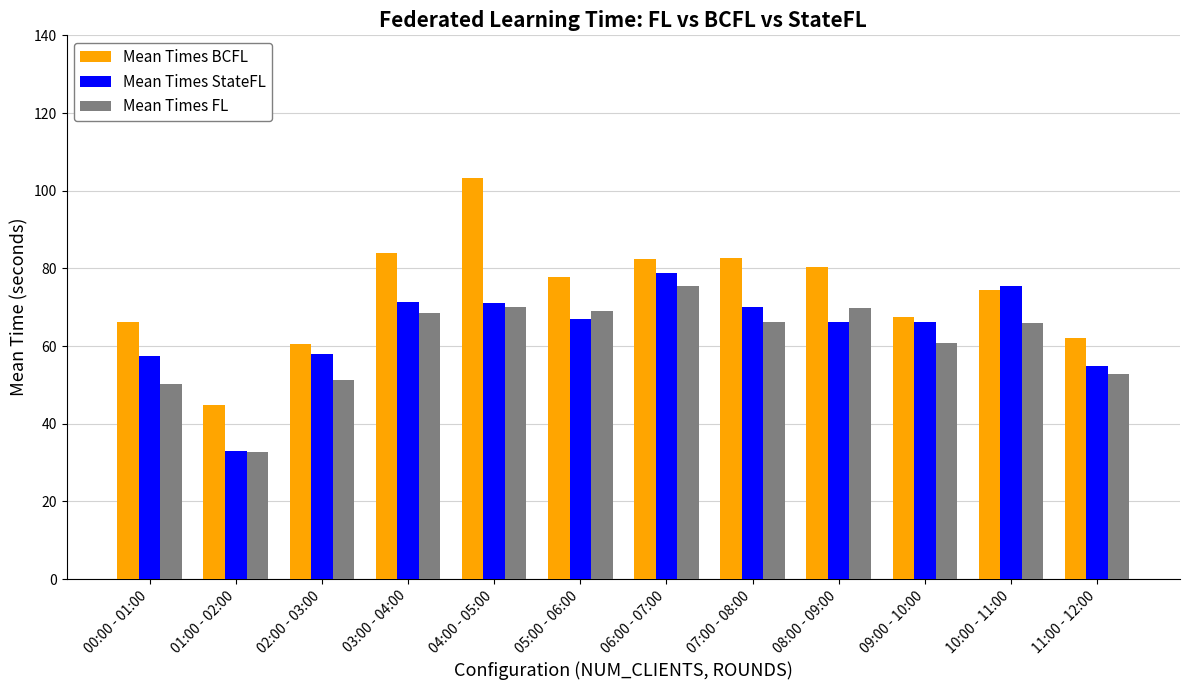

What is the label of the 5th bar from the left?

04:00 - 05:00